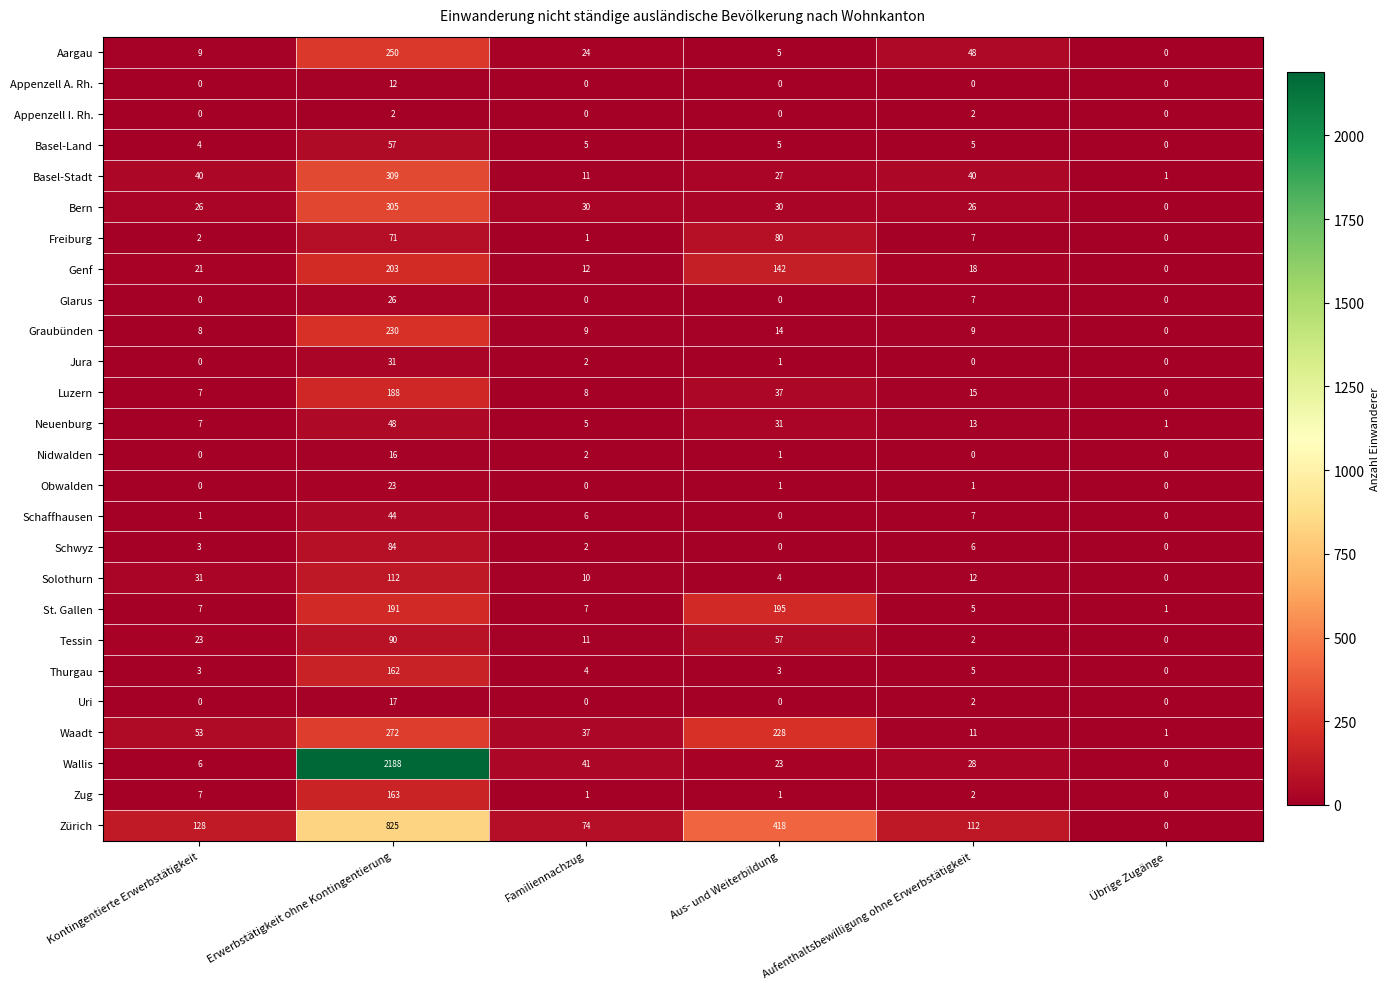

At which category is the sum across all series the highest?

Erwerbstätigkeit ohne Kontingentierung